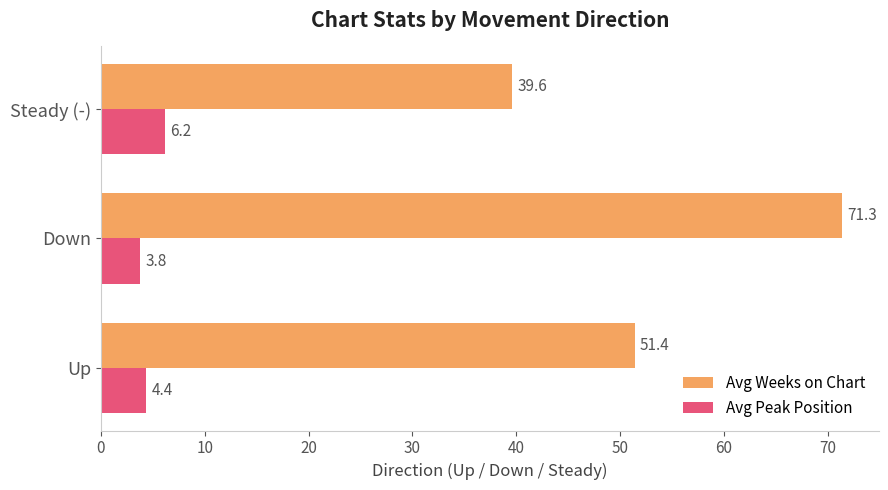

Is it true that Avg Weeks on Chart equals 92.4 at Up?

False